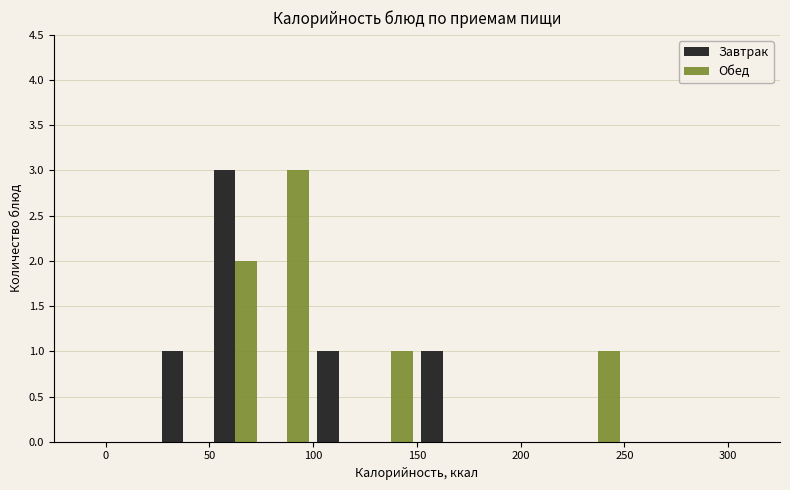

In the Завтрак series, which range on the x-axis has the tallest bar?

50 to 75